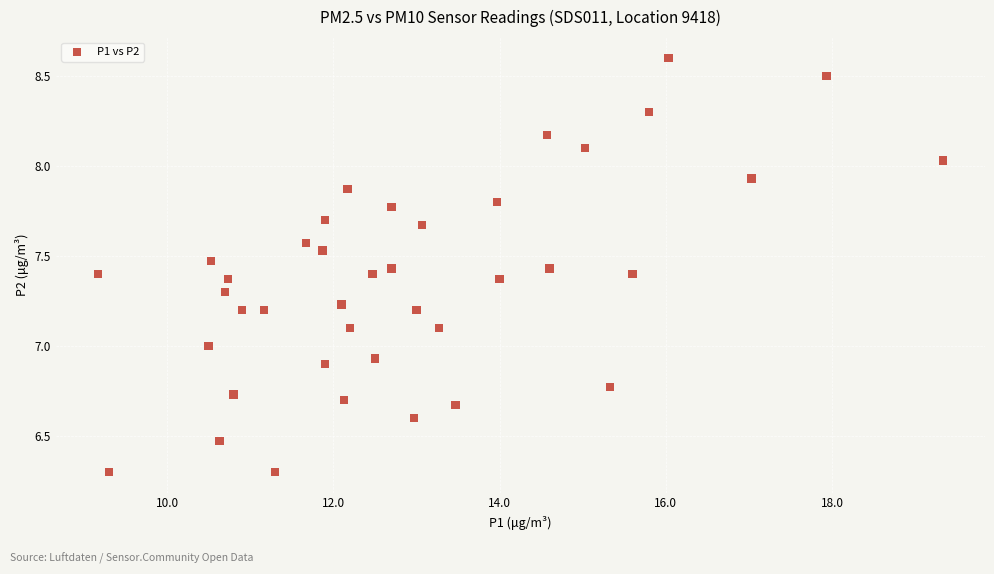

What is the range of X values (max minus min)?

10.2